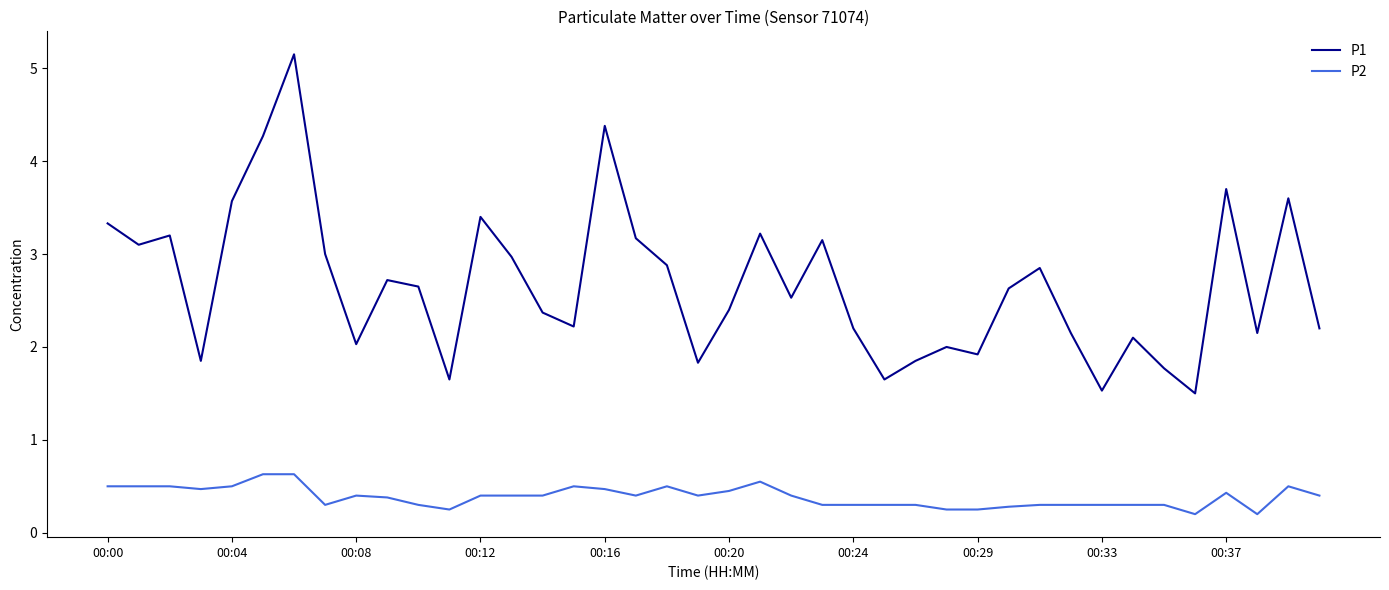

What is the highest value of the P1 series?

5.2